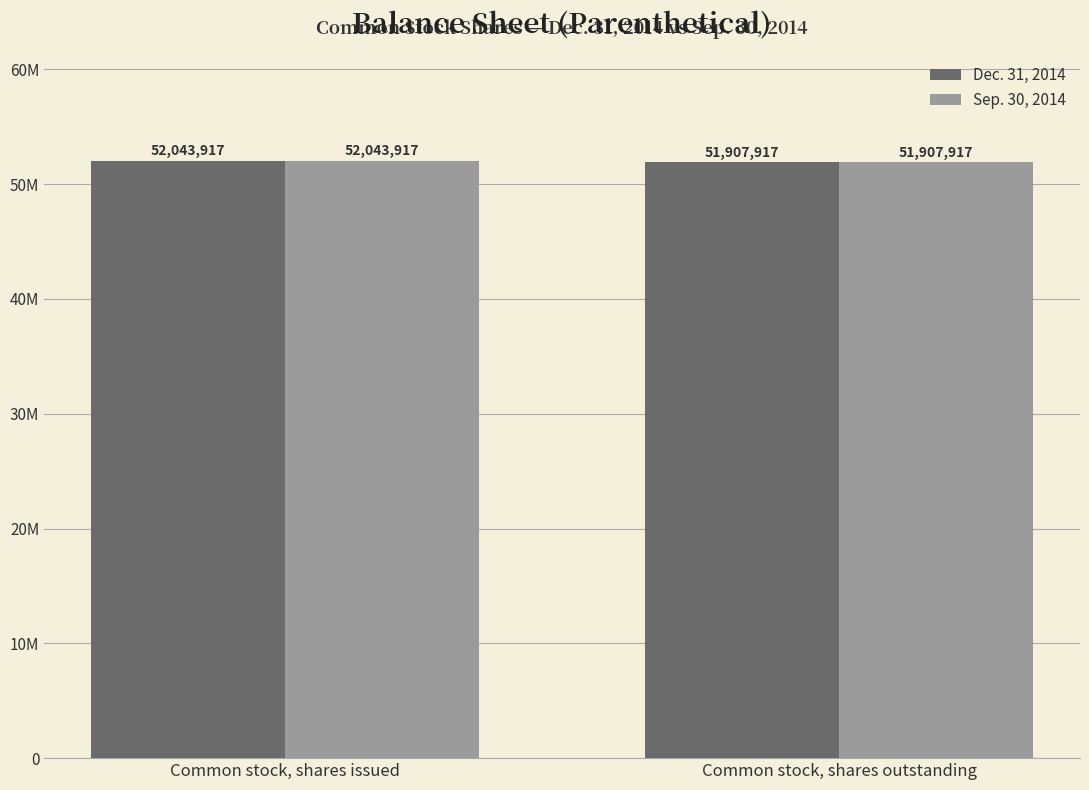

Are the bars horizontal?

No